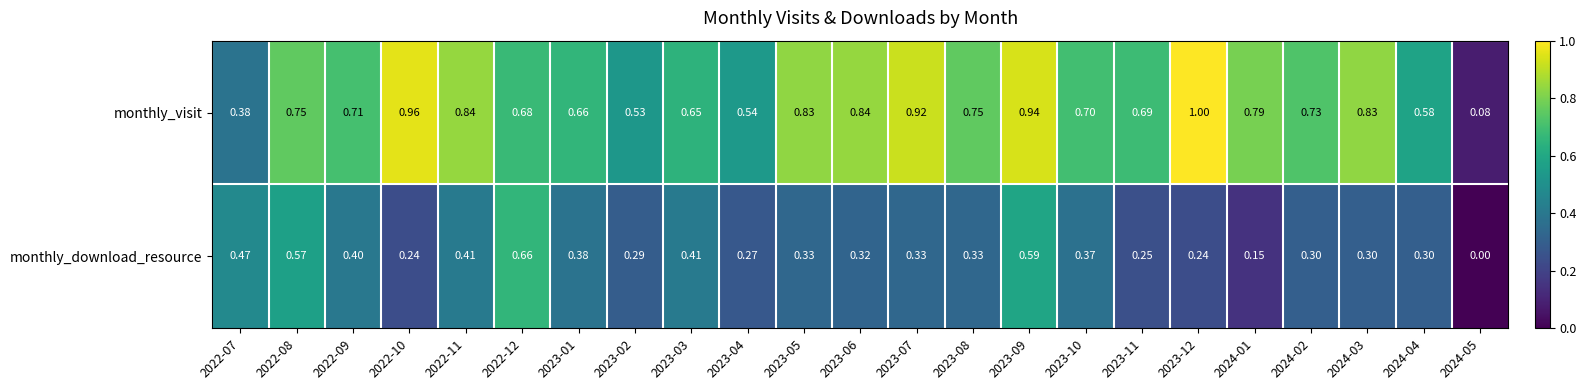

Which series has the largest range (max minus min)?

monthly_visit